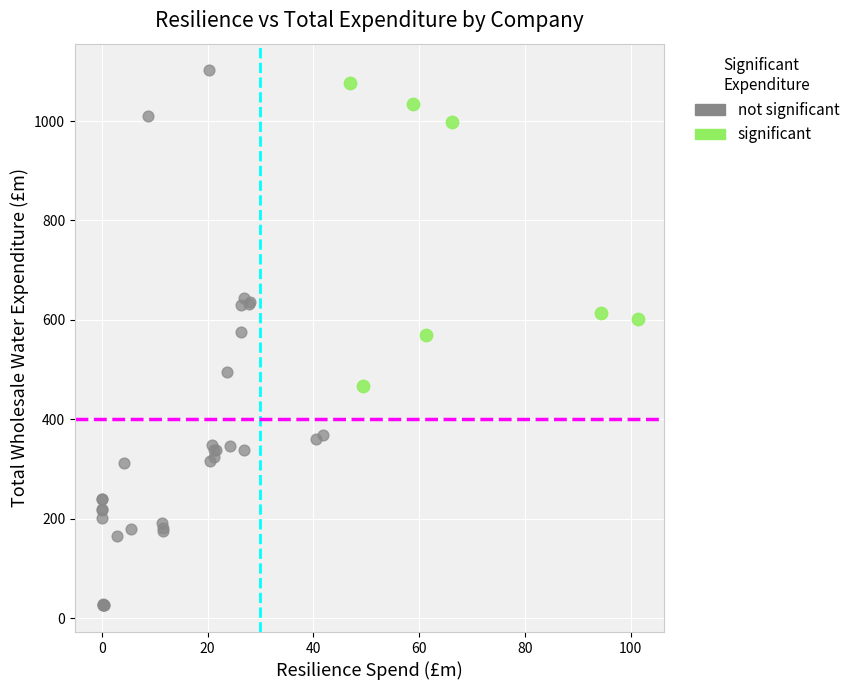

What are all the series names shown in the legend?

not significant, significant